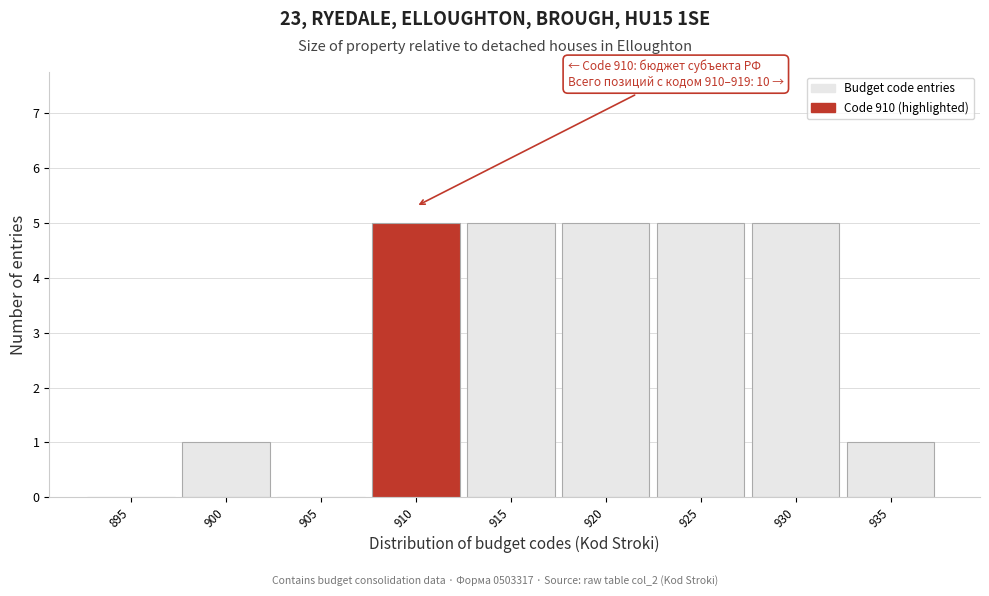

Reading left to right, what are all the values shown in this chart?

895=0	900=1	905=0	910=5	915=5	920=5	925=5	930=5	935=1